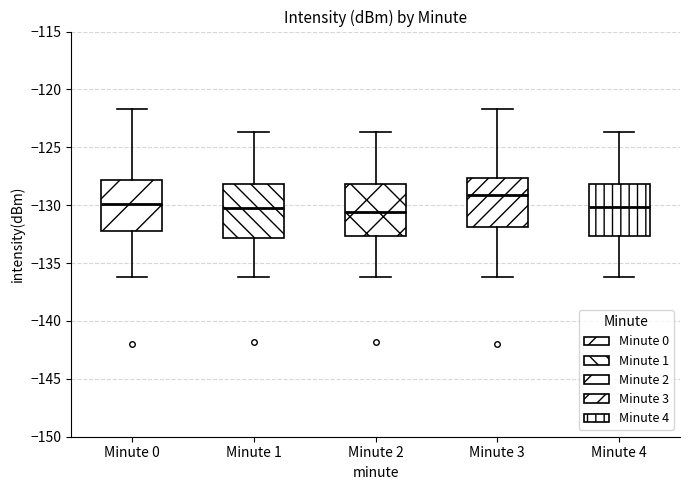

Where does the upper whisker of the box for Minute 0 end on the y-axis? The values are not printed on the chart, so give them approximately, as read against the axis.

-121.5